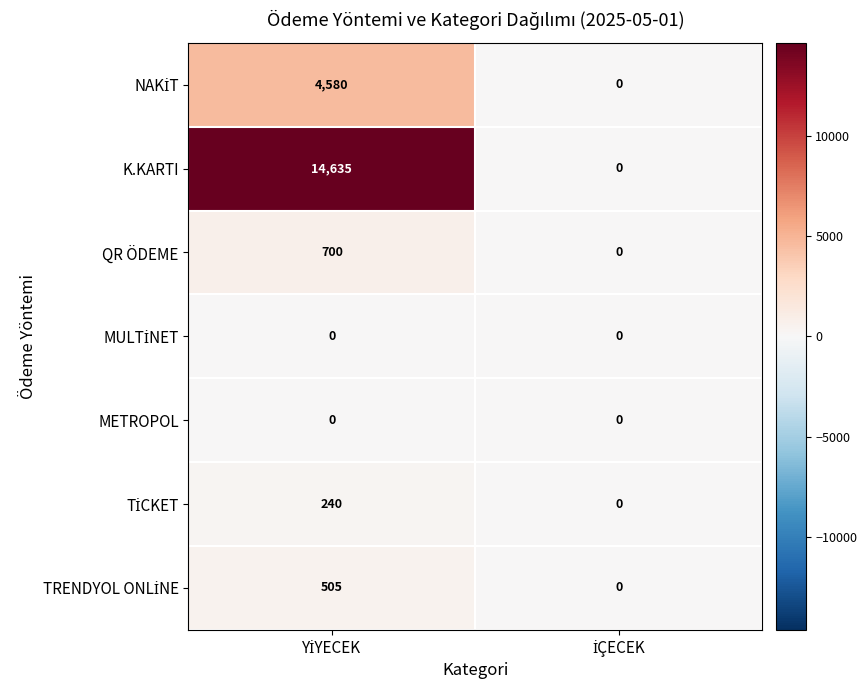

Which series has the widest spread of values?

K.KARTI